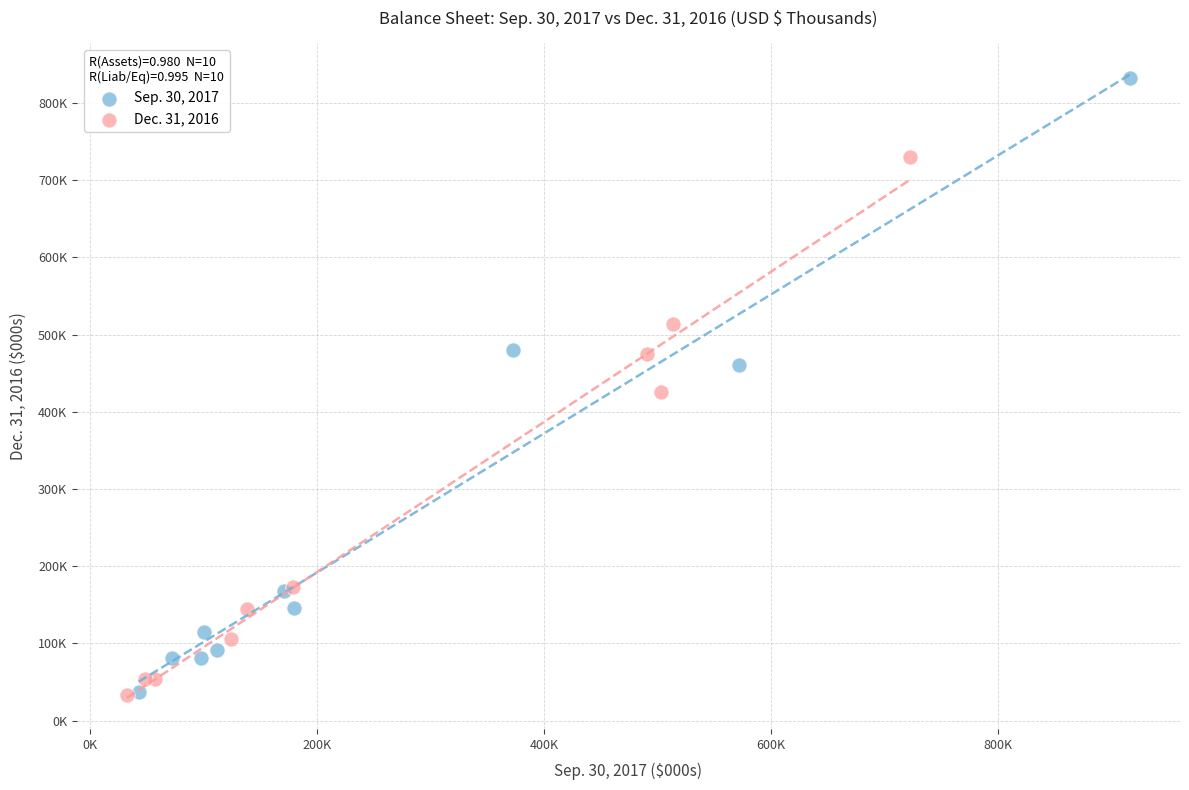

What are all the series names shown in the legend?

Sep. 30, 2017, Dec. 31, 2016